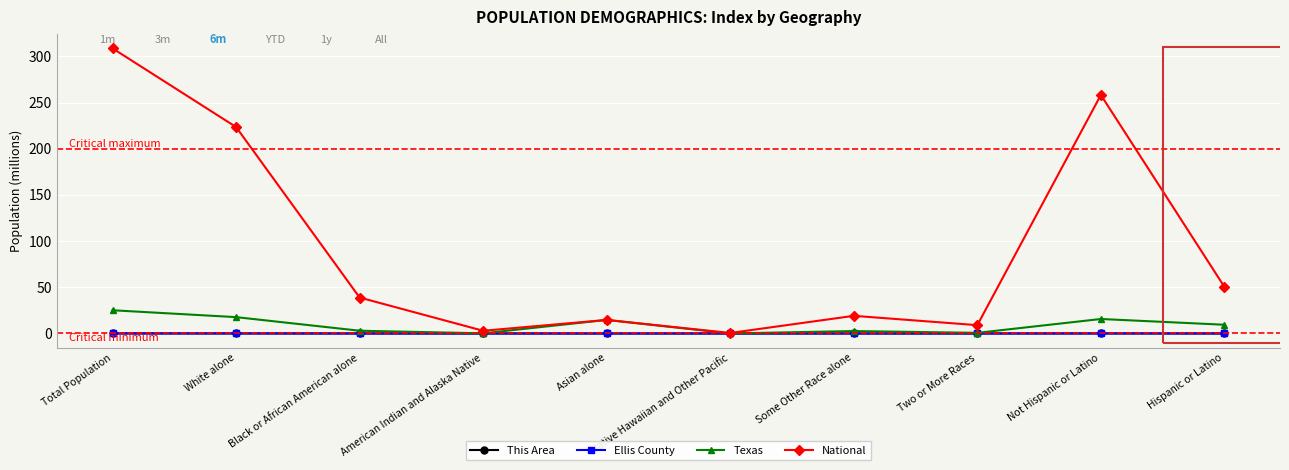

Which series has the widest spread of values?

National